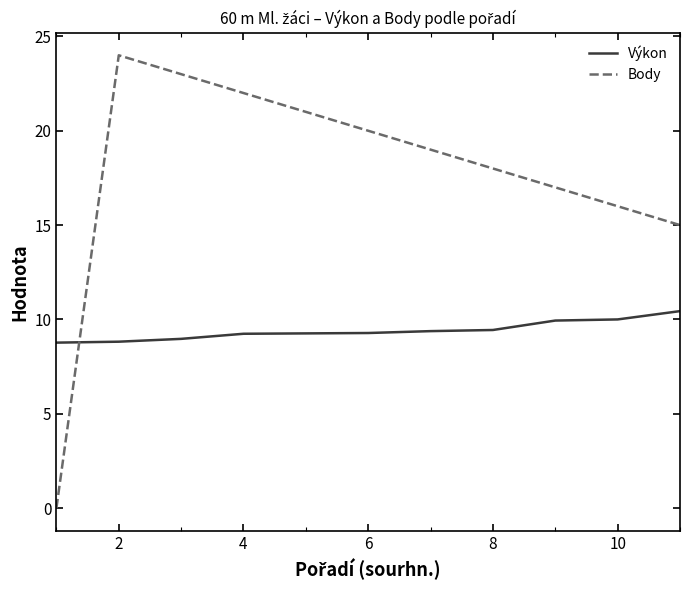

Which series has the largest total across all categories?

Body